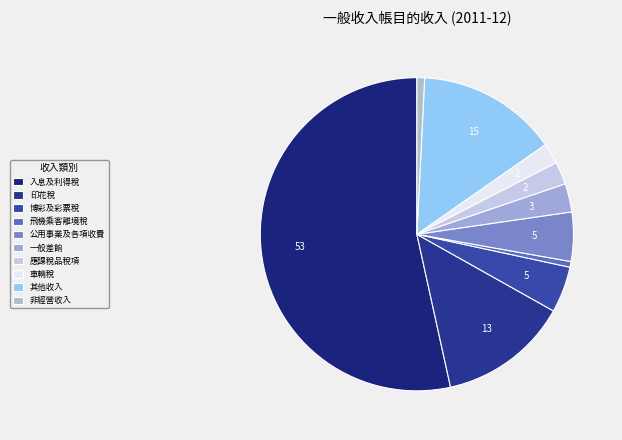

To the nearest percent, what portion does 非經營收入 represent?

1%